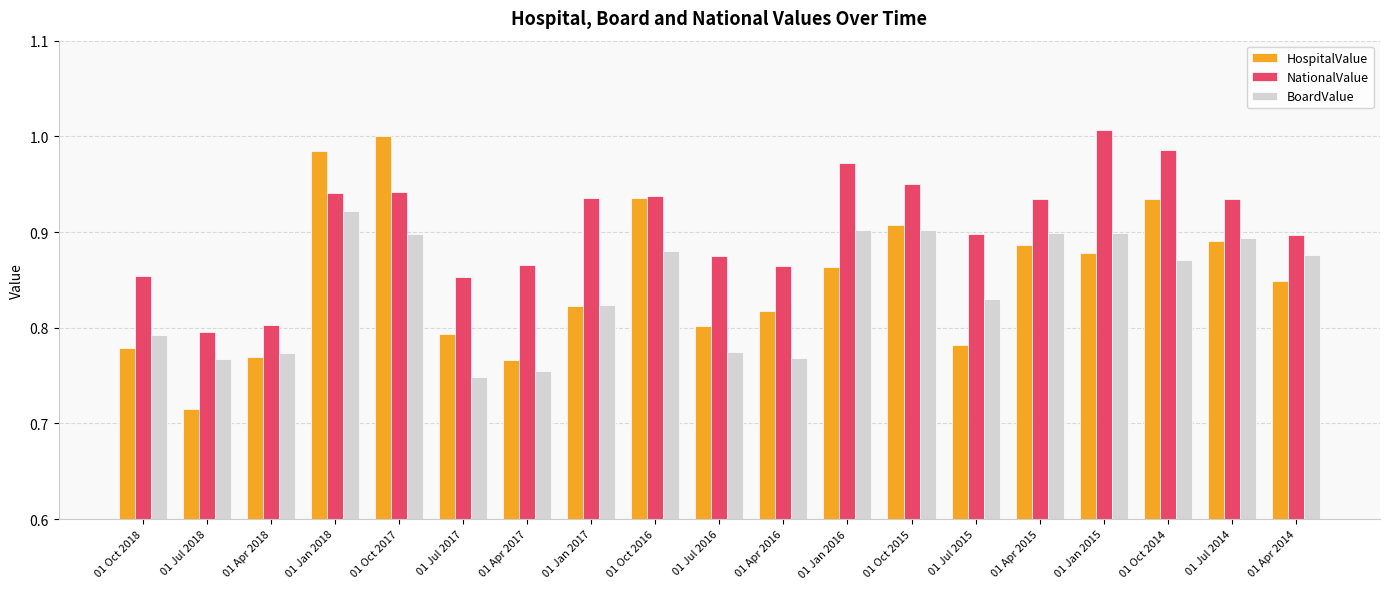

Rank the series by their maximum value, from highest to lowest.

NationalValue, HospitalValue, BoardValue